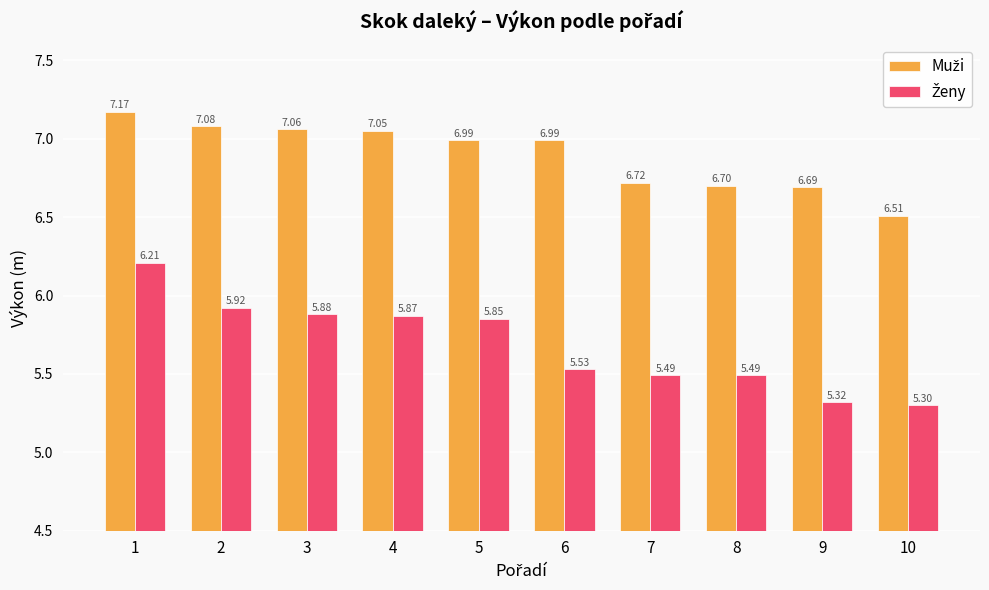

At which category is the sum across all series the highest?

1